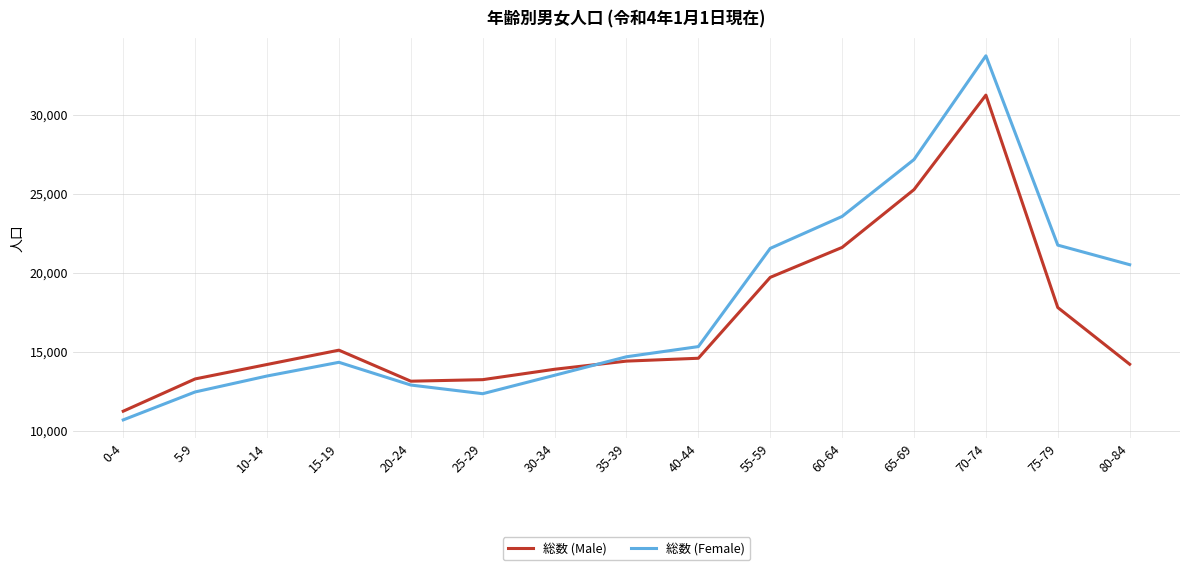

True or false: 総数 (Male) has a value of 7387 at 10-14.

False